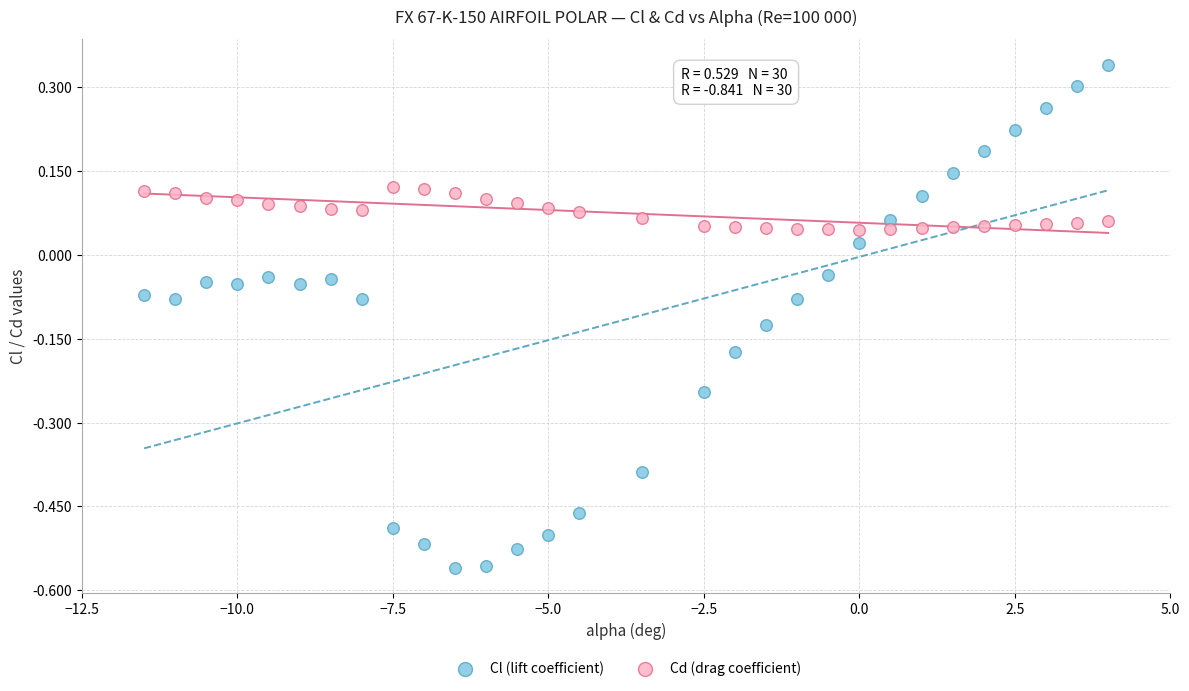

Which series has the widest spread of Y values?

Cl (lift coefficient)